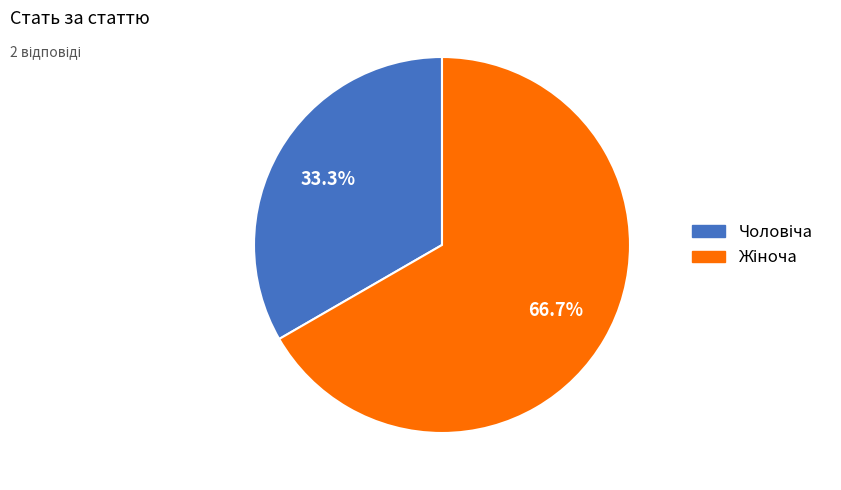

Is there any slice that represents more than half of the pie?

Yes